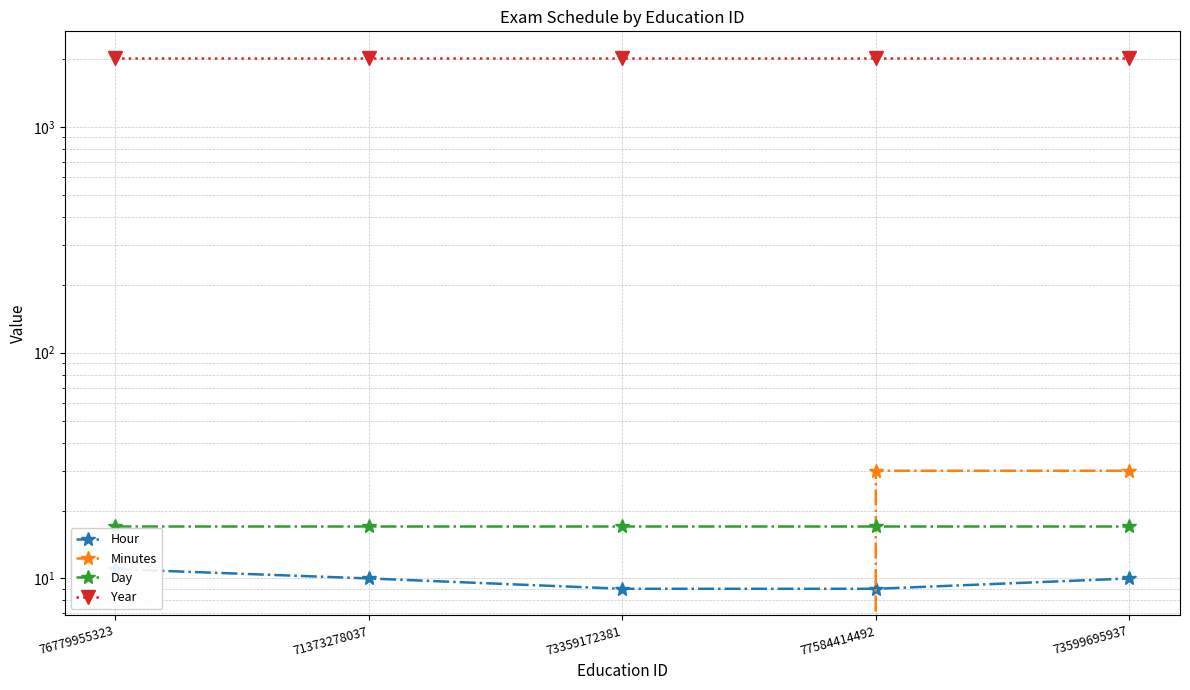

Between 73359172381 and 73599695937, which series saw the biggest shift?

Minutes